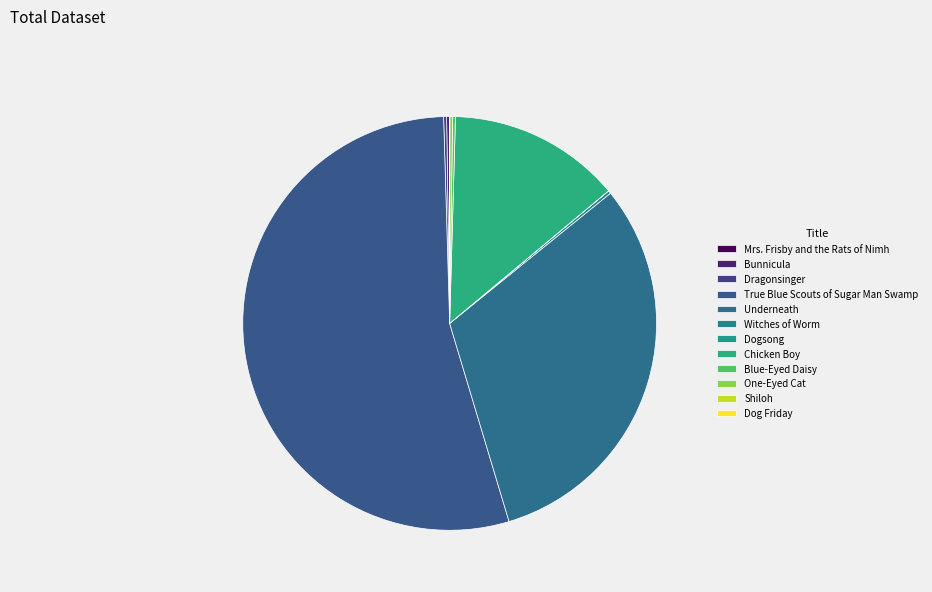

Which has a higher value, Shiloh or Dragonsinger?

Dragonsinger